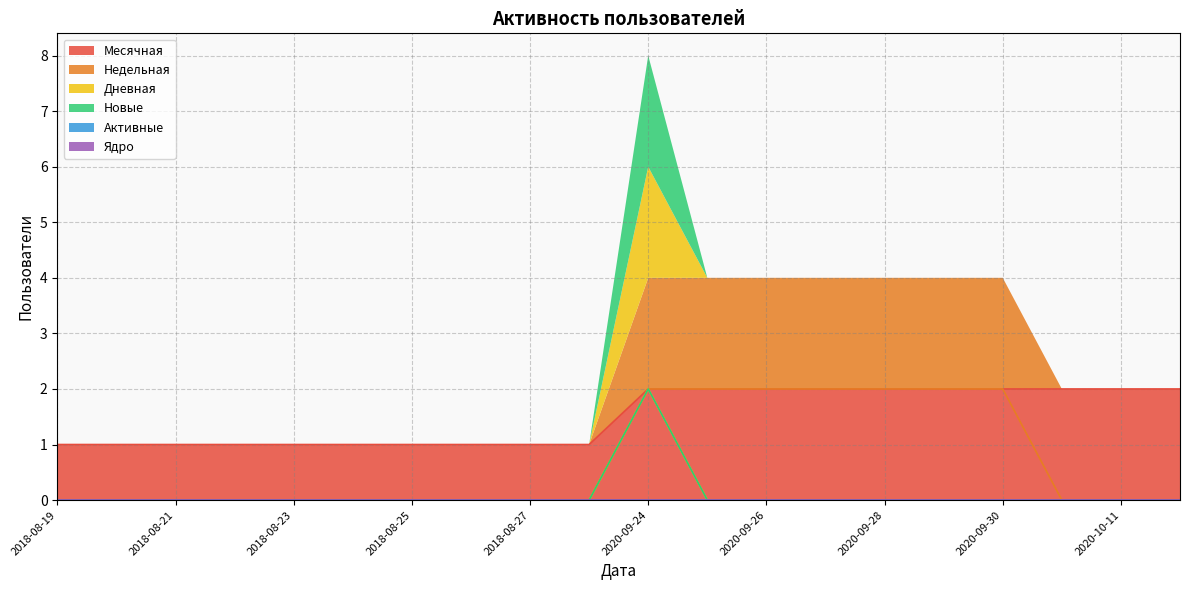

What are all the series names shown in the legend?

Месячная, Недельная, Дневная, Новые, Активные, Ядро